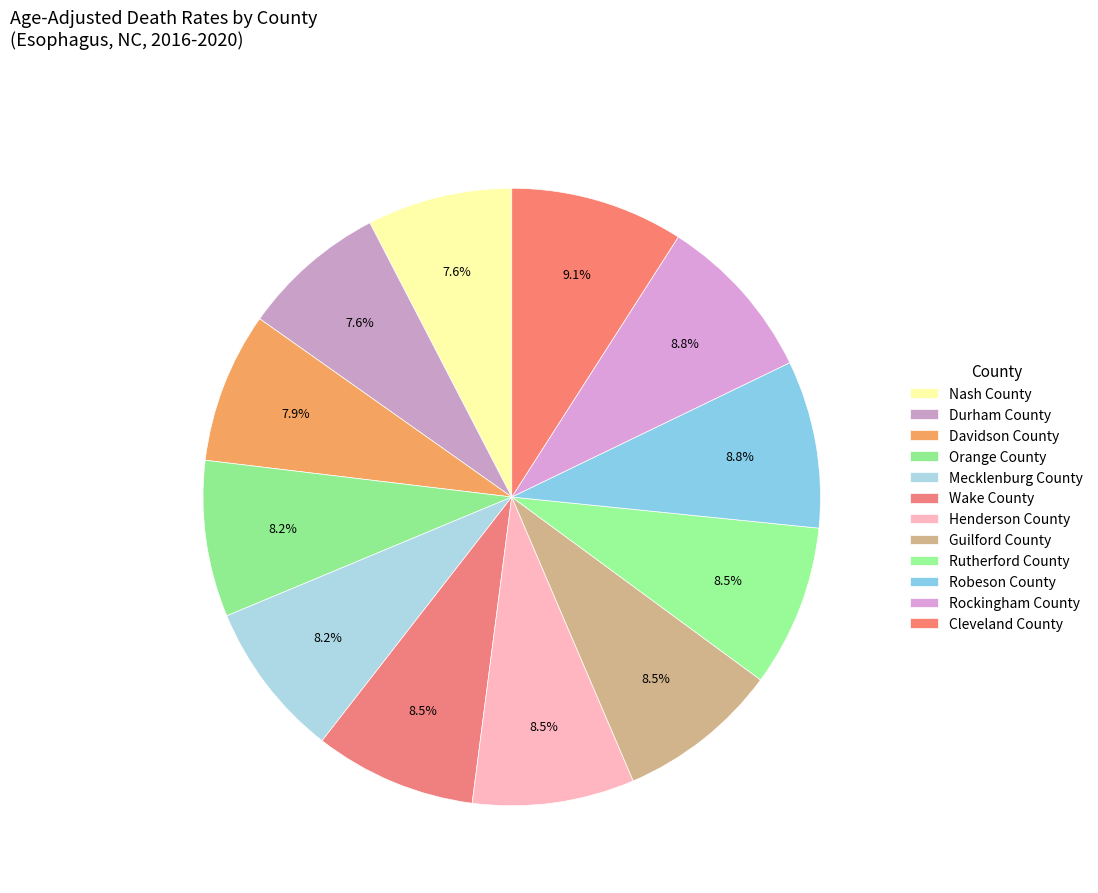

Does Wake County account for over 50% of the chart?

No